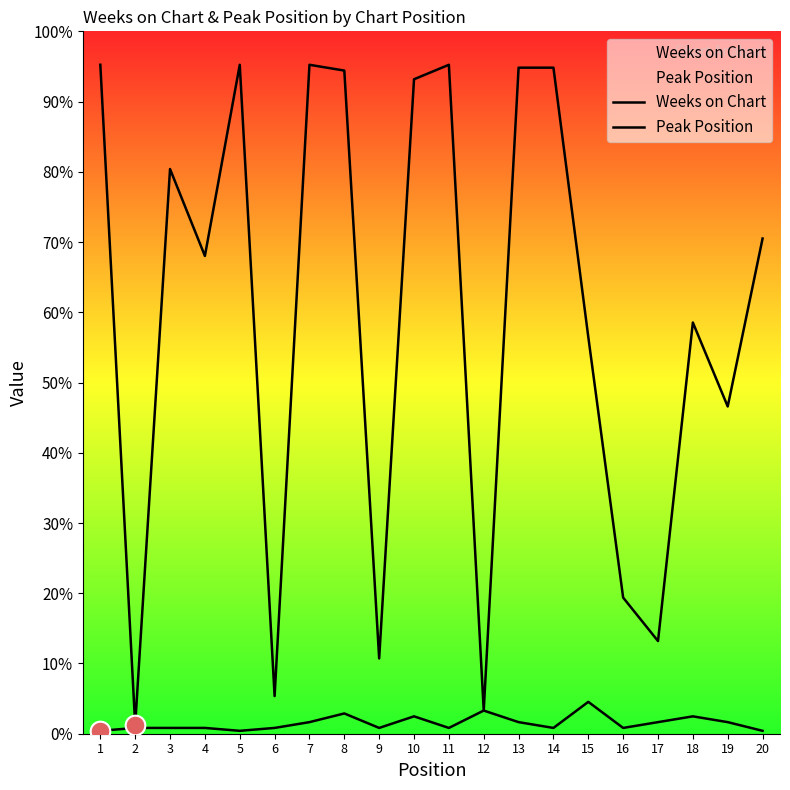

Is the value of Weeks on Chart at 5 greater than the value of Peak Position at 16?

Yes